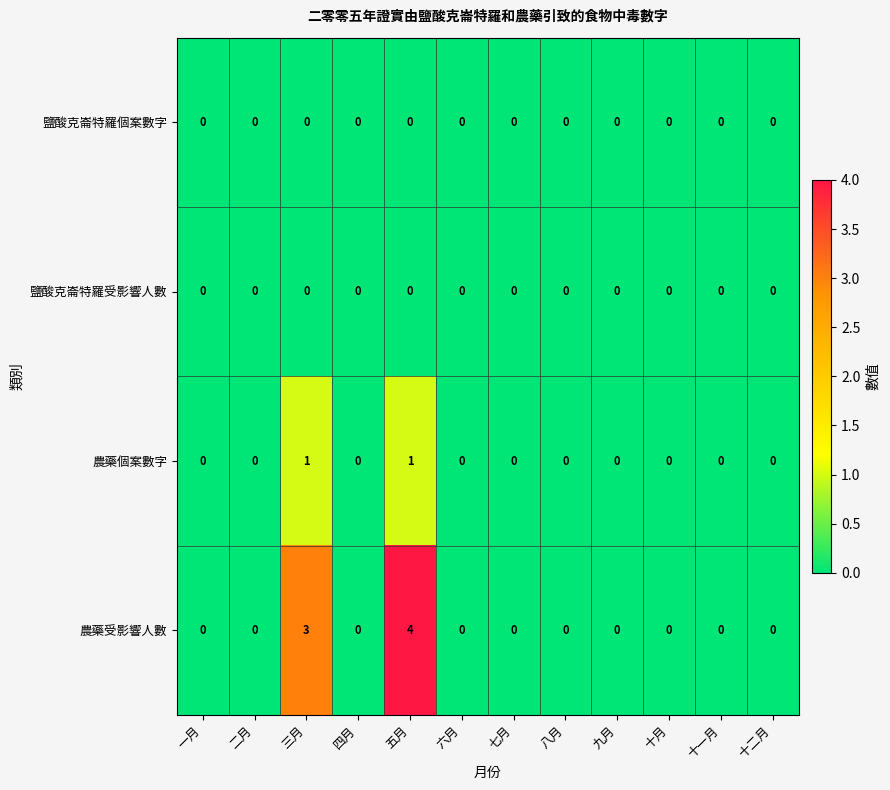

The value of 鹽酸克崙特羅個案數字 at 十二月 is 0. True or false?

True